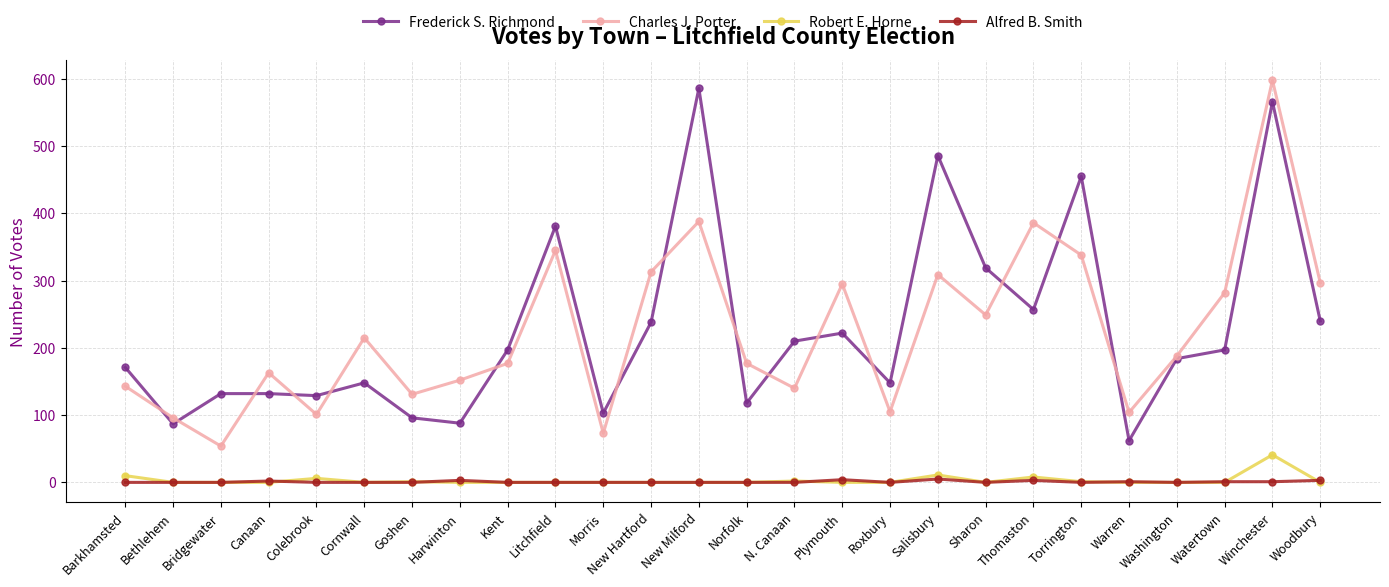

Does the chart have visible grid lines?

Yes